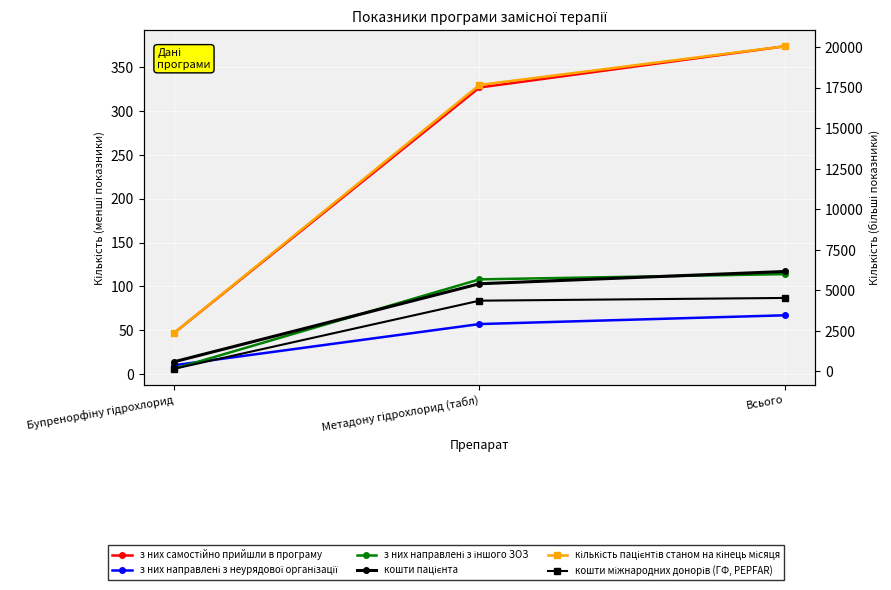

What is the sum of the кошти пацієнта values at Метадону гідрохлорид (табл) and Всього?

220